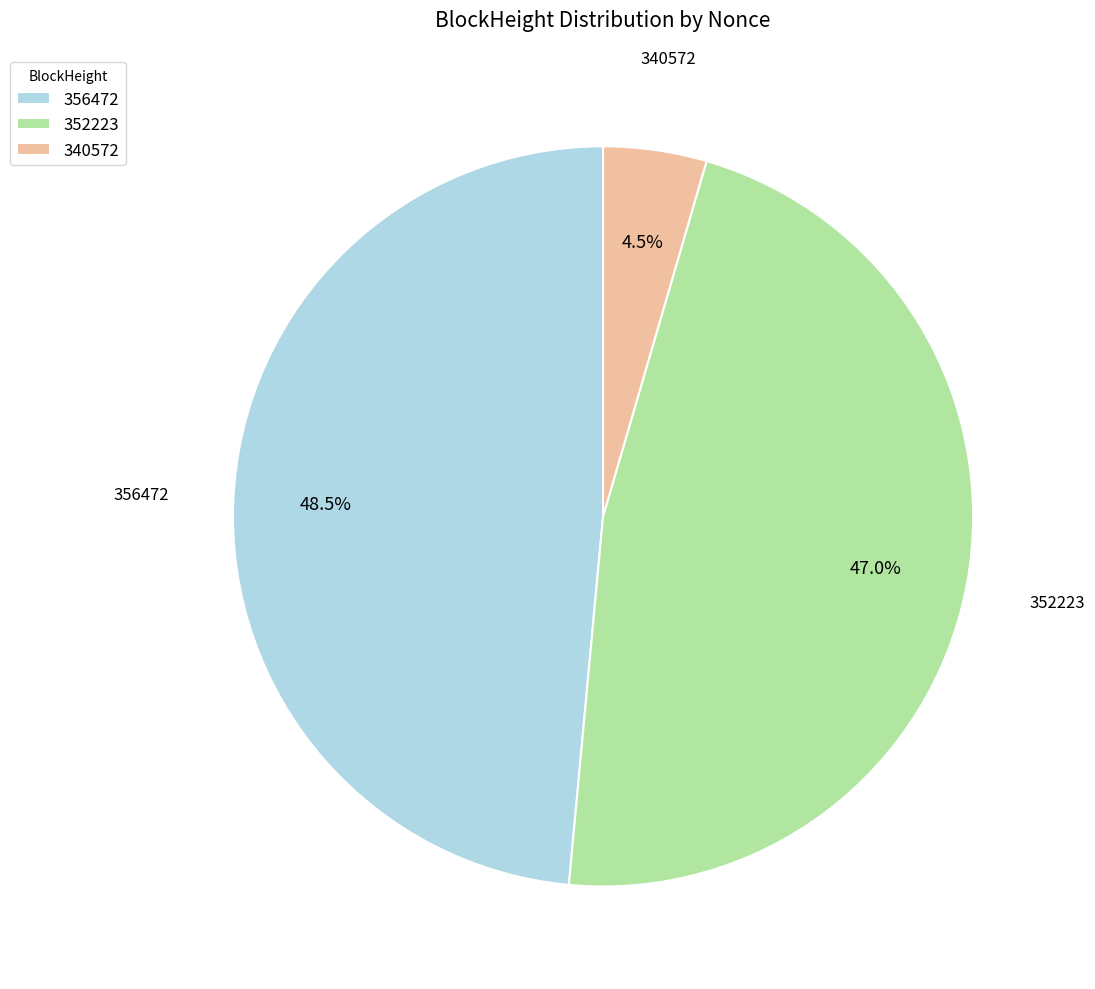

What is the ratio of the value at 356472 to the value at 340572?

10.8